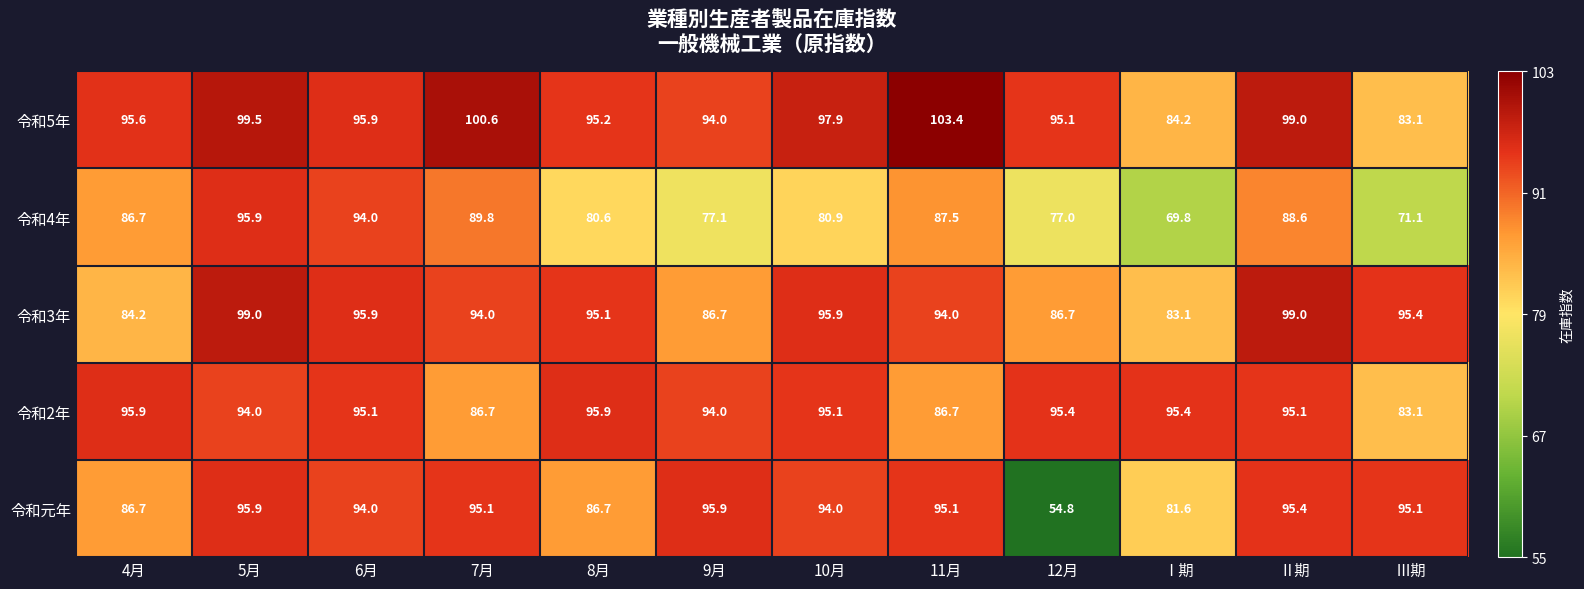

Which series changed the most between 6月 and Ⅱ期?

令和4年